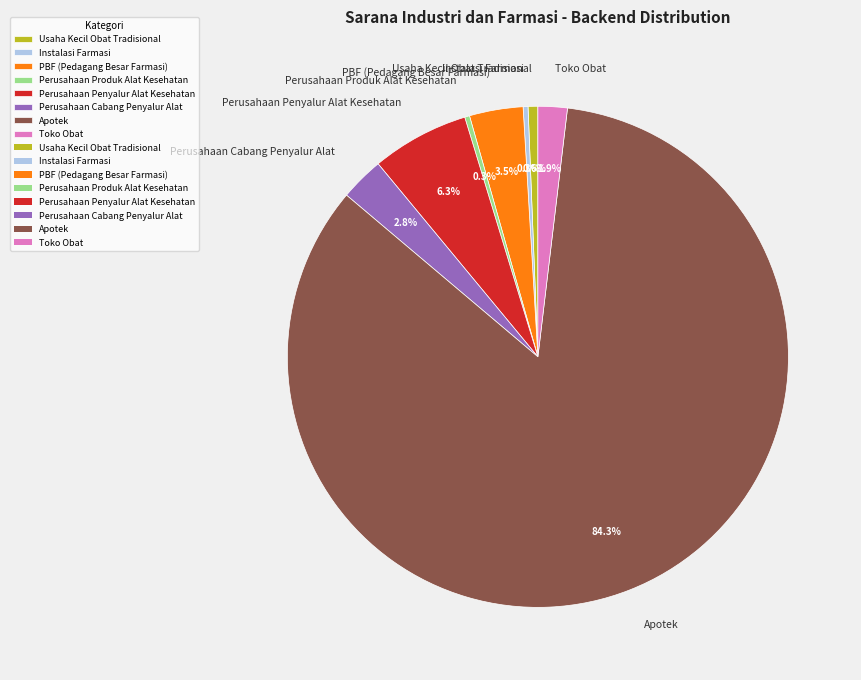

Between PBF (Pedagang Besar Farmasi) and Toko Obat, which is larger?

PBF (Pedagang Besar Farmasi)